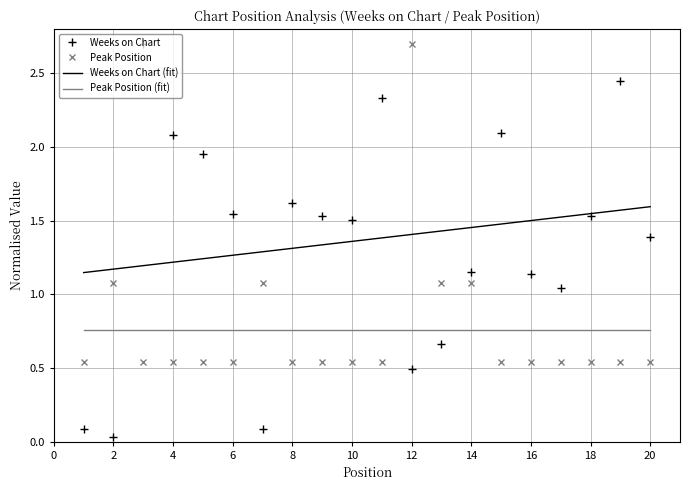

Between 19 and 3, which is larger?

3